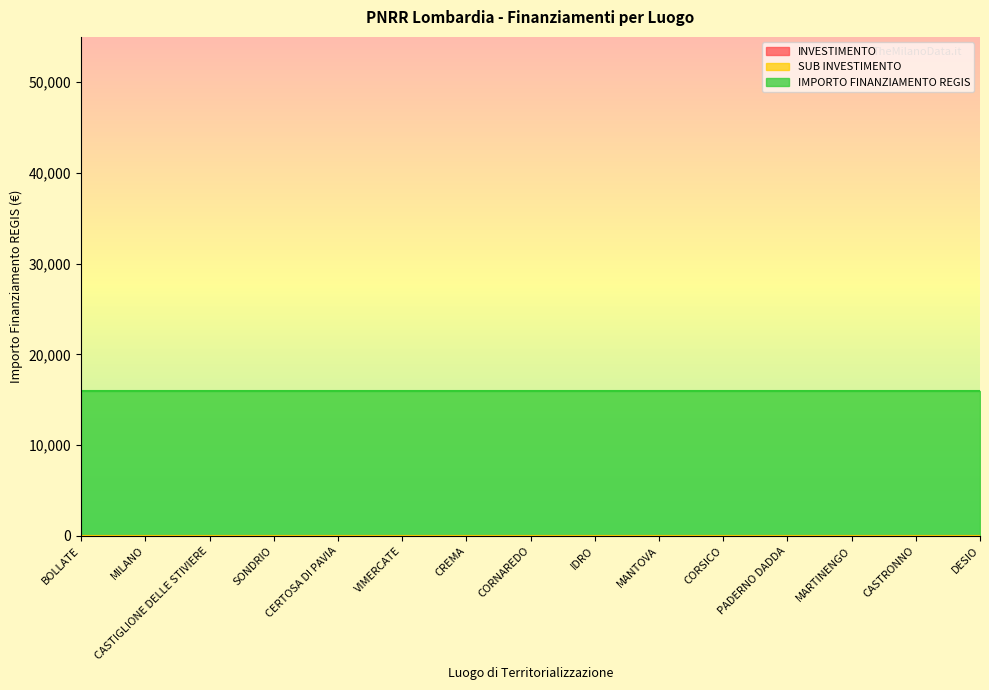

What are all the series names shown in the legend?

INVESTIMENTO, SUB INVESTIMENTO, IMPORTO FINANZIAMENTO REGIS